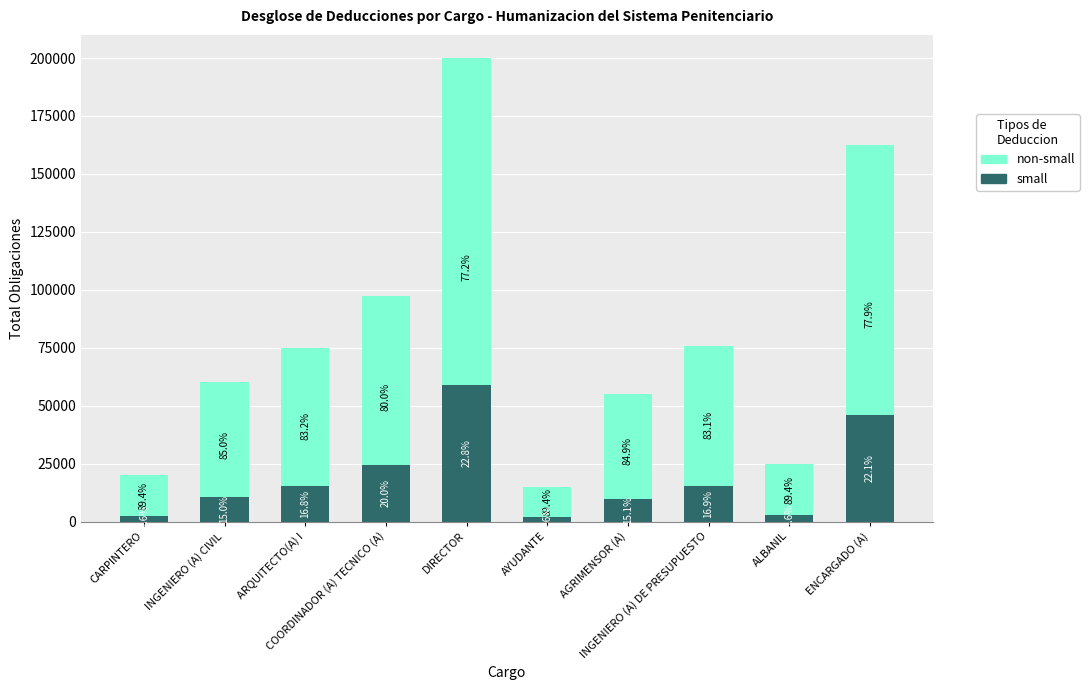

True or false: small has a value of 21548.7 at ARQUITECTO(A) I.

False